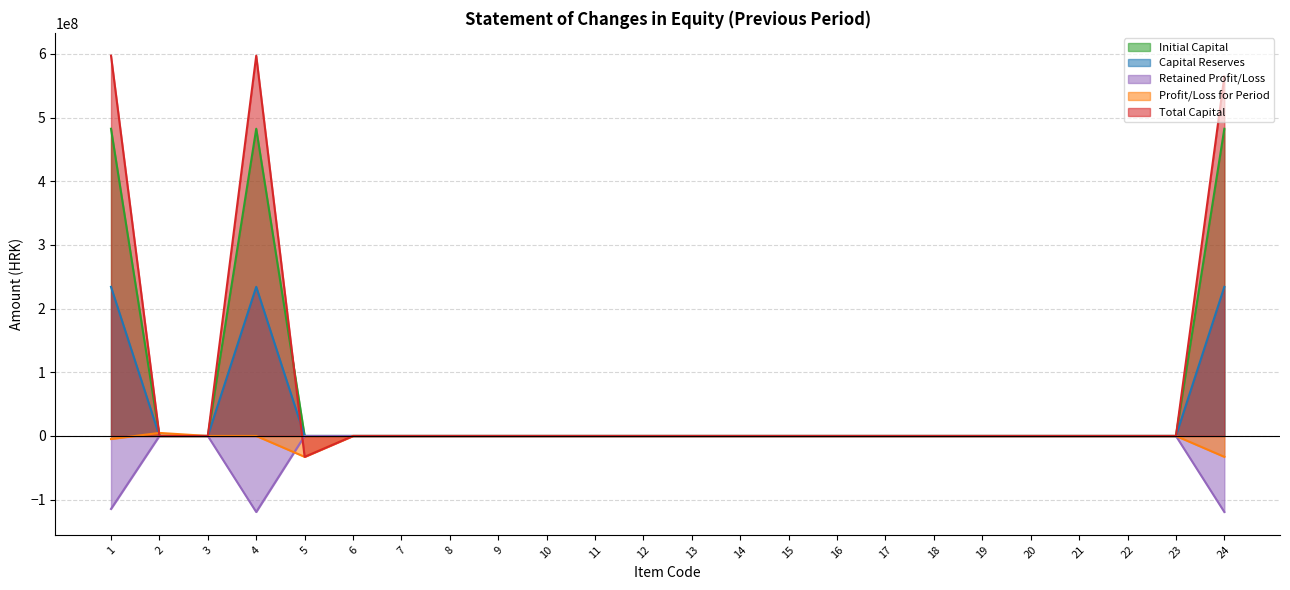

The value of Retained Profit/Loss at 24 is -119422493. True or false?

True